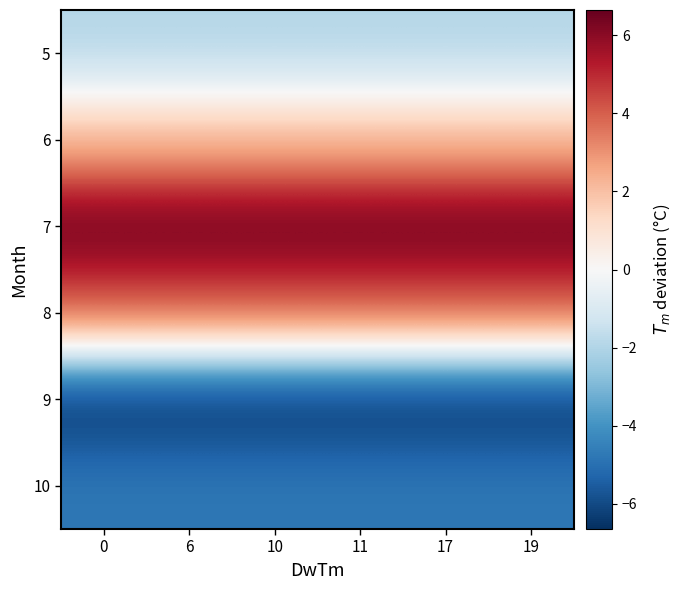

What is the difference between the highest and lowest values at 11?

13.3